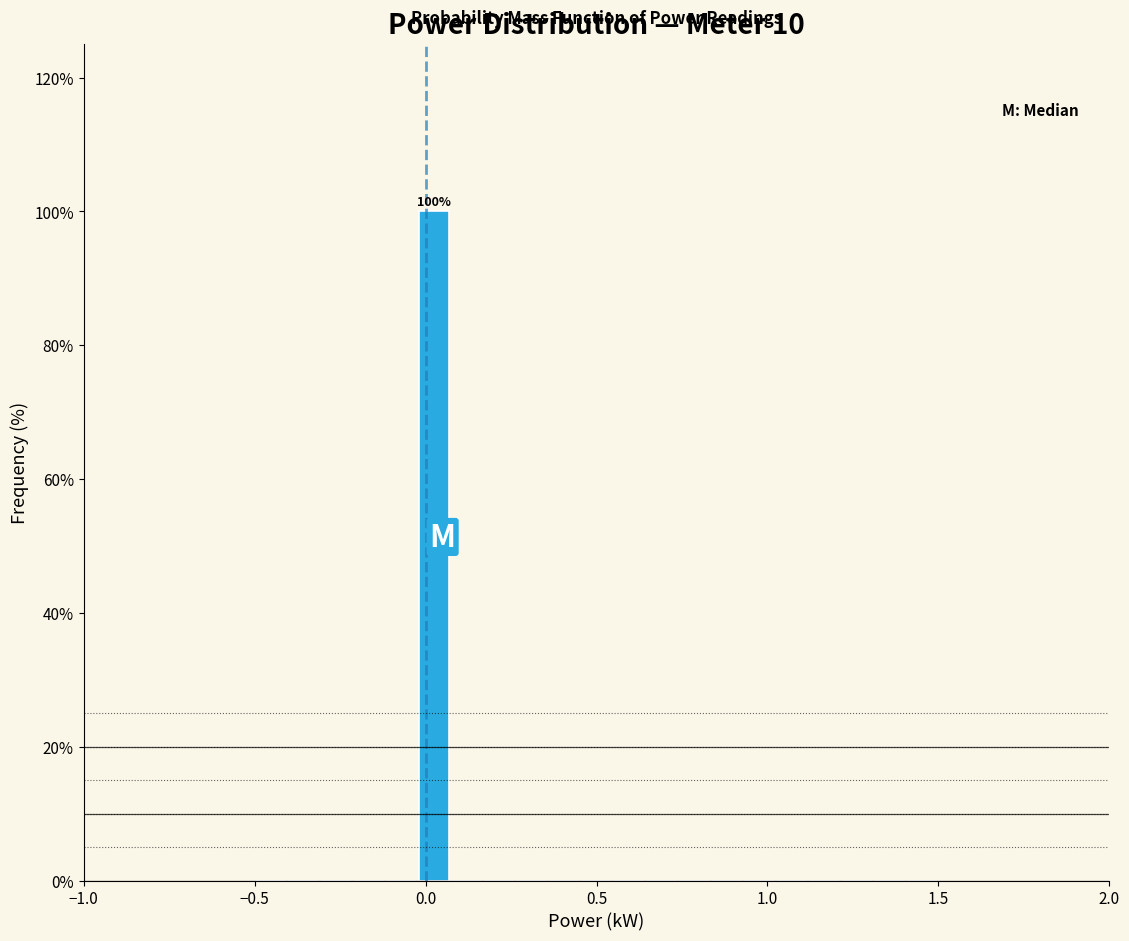

Around what value on the x-axis is the tallest bar? Give the approximate position of its centre, as read against the axis.

0.00